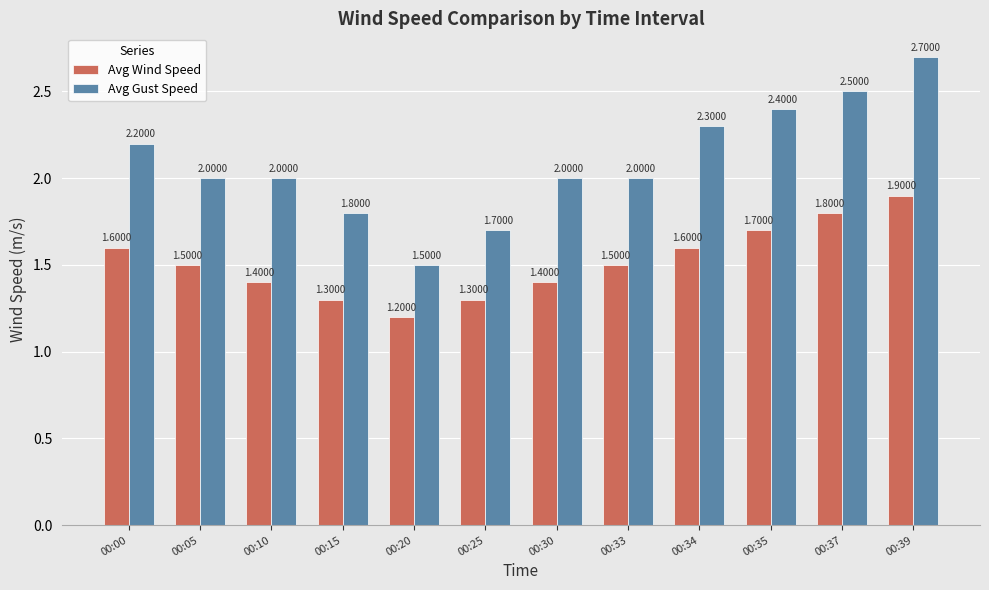

How many data points in Avg Gust Speed are less than 2?

3